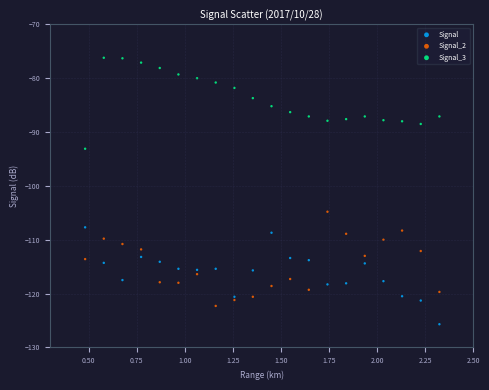

What is the X range (max minus min) for the scatter plot?

1.8